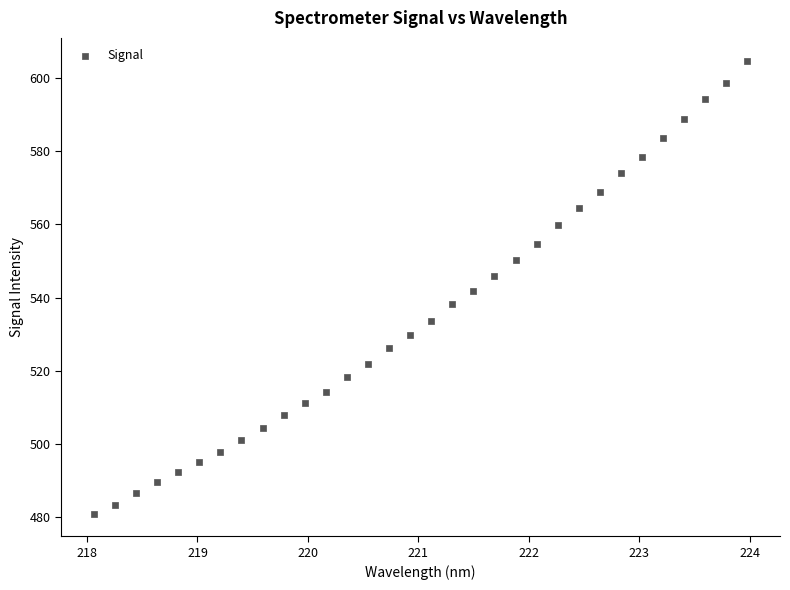

What is the range of X values (max minus min)?

5.9